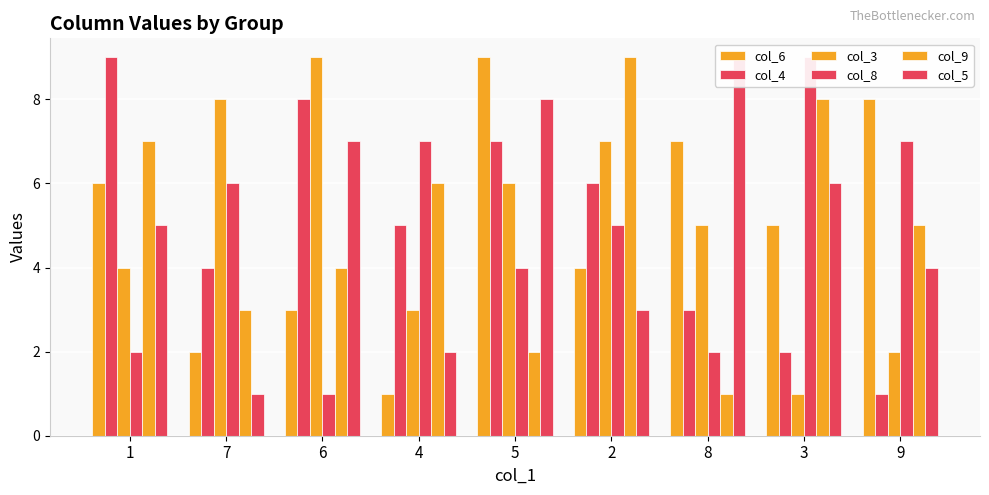

What value does the col_5 series have at 6?

7